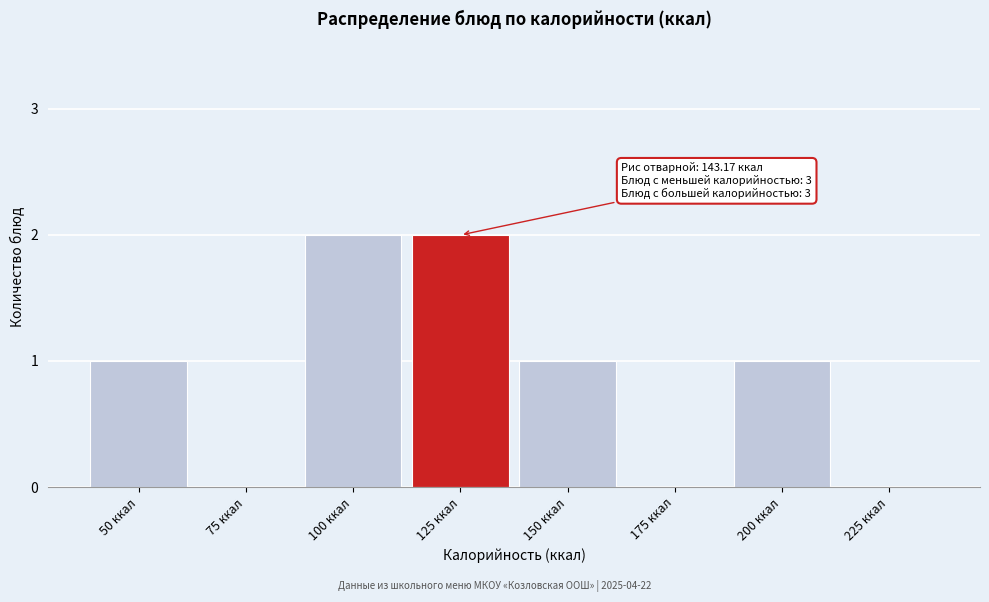

Reading right to left, list all the values displayed in this chart.

225 ккал=0	200 ккал=1	175 ккал=0	150 ккал=1	125 ккал=2	100 ккал=2	75 ккал=0	50 ккал=1